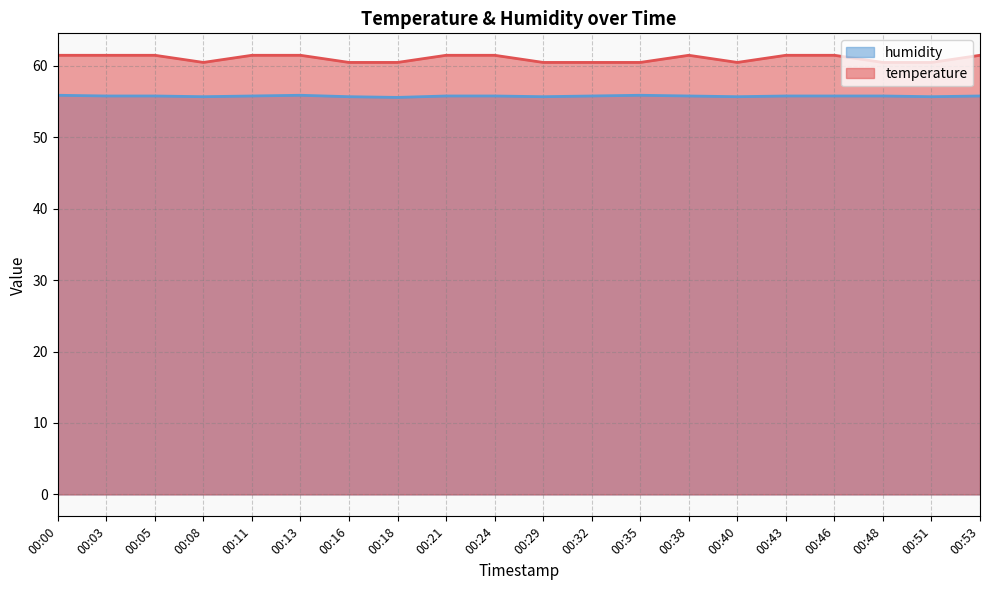

What is the difference between the second highest and minimum values in the temperature series?

1.0